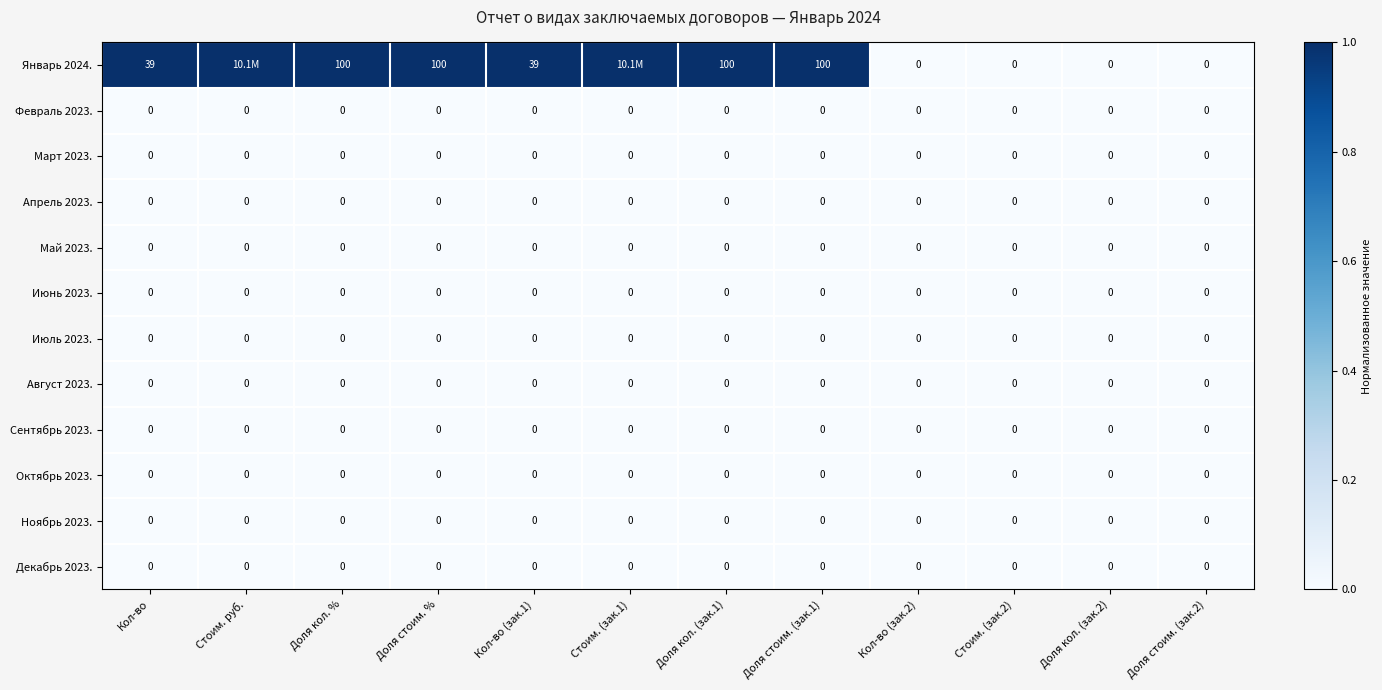

How many categories are shown in the chart?

12